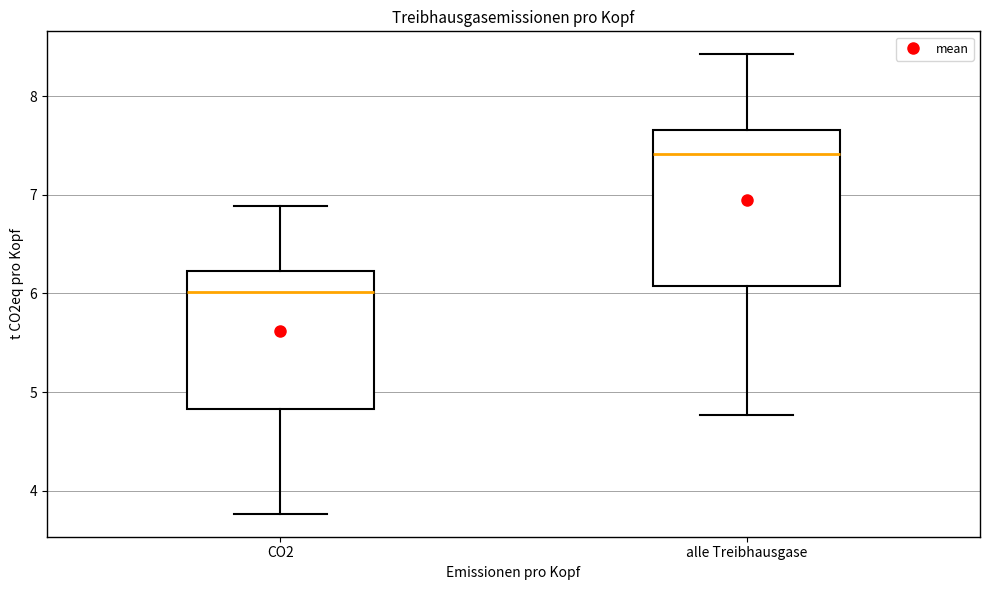

Comparing the boxes themselves (not the whiskers), which one is the tallest?

alle Treibhausgase